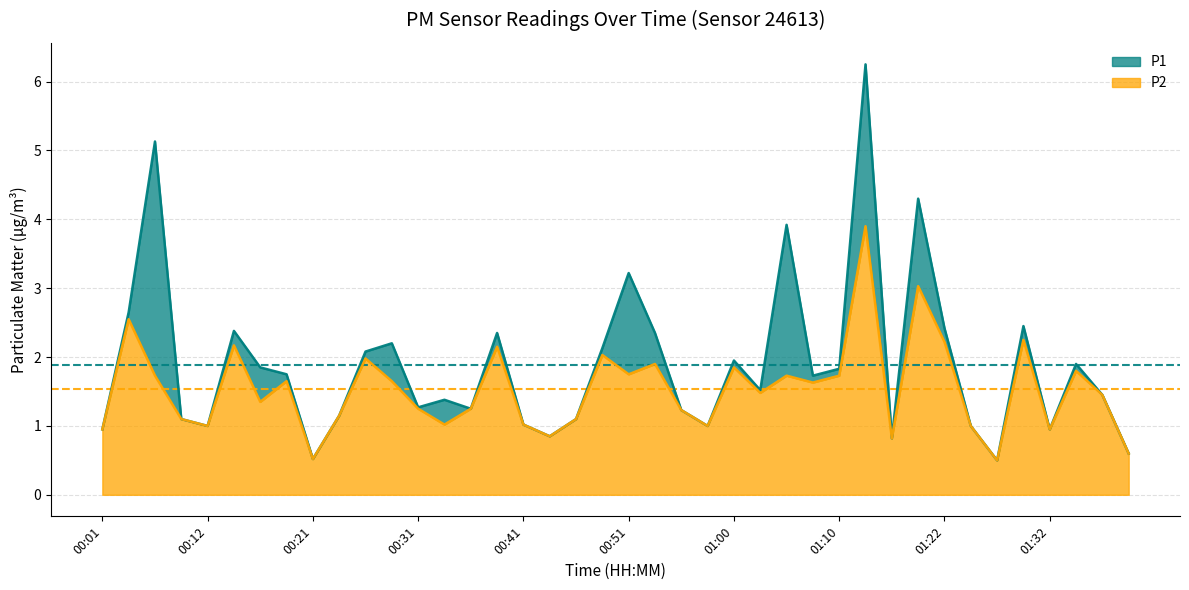

Which category has the highest value across all series?

01:13